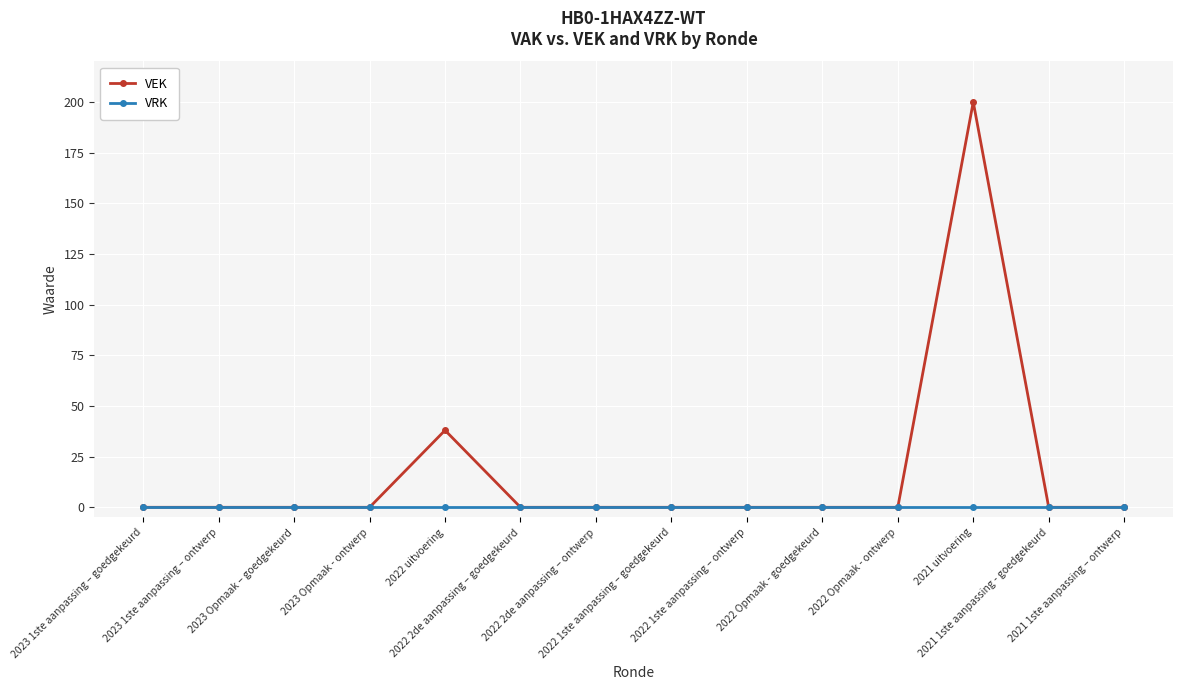

True or false: VEK has a value of -61 at 2022 2de aanpassing – ontwerp.

False